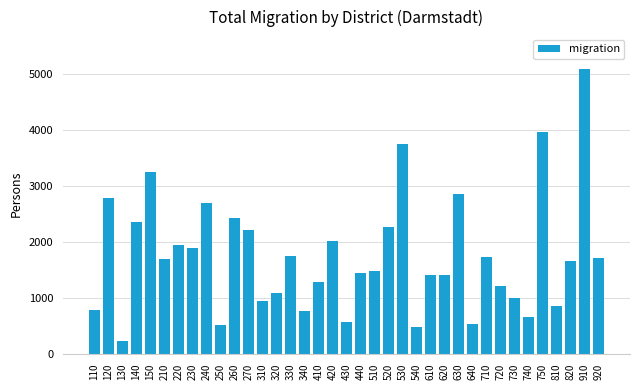

Which label corresponds to the largest value in the chart?

910